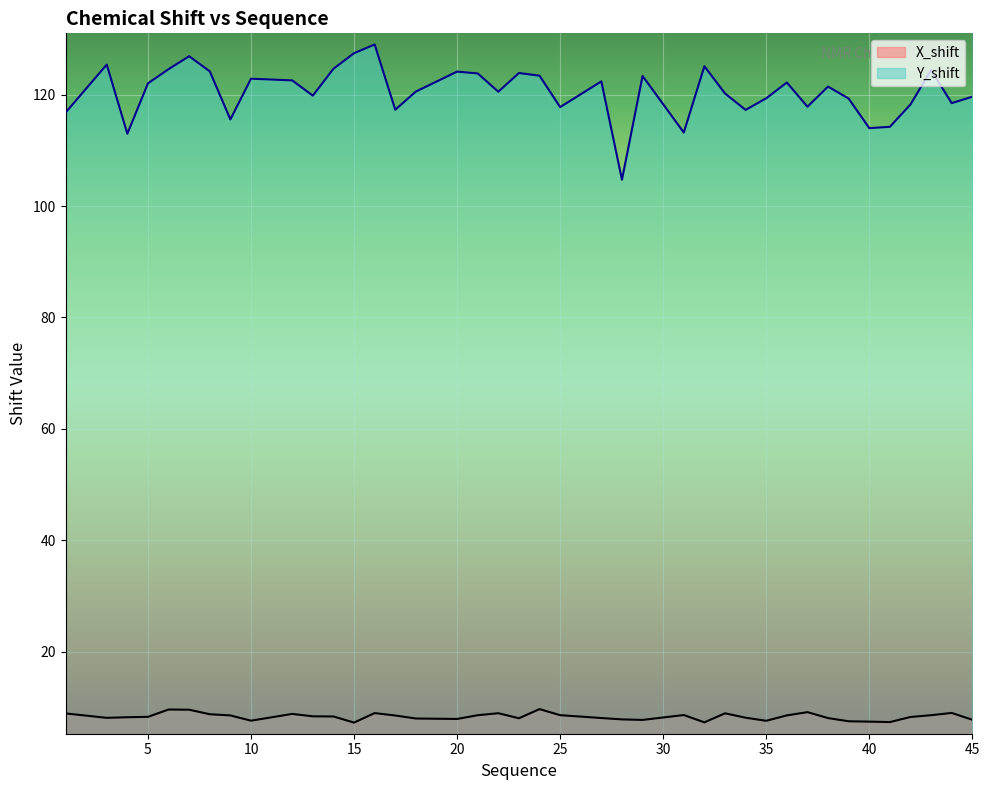

Reading left to right, what are all the values shown in this chart?

X_shift: 8.9	8.1	8.2	8.3	9.6	9.6	8.8	8.6	7.6	8.8	8.4	8.4	7.3	9.0	8.5	8.0	7.9	8.6	8.9	8.0	9.7	8.6	8.1	7.8	7.7	8.6	7.3	8.9	8.1	7.6	8.6	9.1	8.1	7.5	7.4	7.4	8.3	8.6	9.0	7.8
Y_shift: 116.8	125.4	113.0	122.0	124.6	126.9	124.2	115.5	122.9	122.6	119.8	124.6	127.4	129.0	117.3	120.6	124.1	123.8	120.5	123.9	123.4	117.8	122.4	104.7	123.4	113.2	125.1	120.2	117.3	119.3	122.2	117.8	121.4	119.3	114.0	114.2	118.2	124.4	118.5	119.6